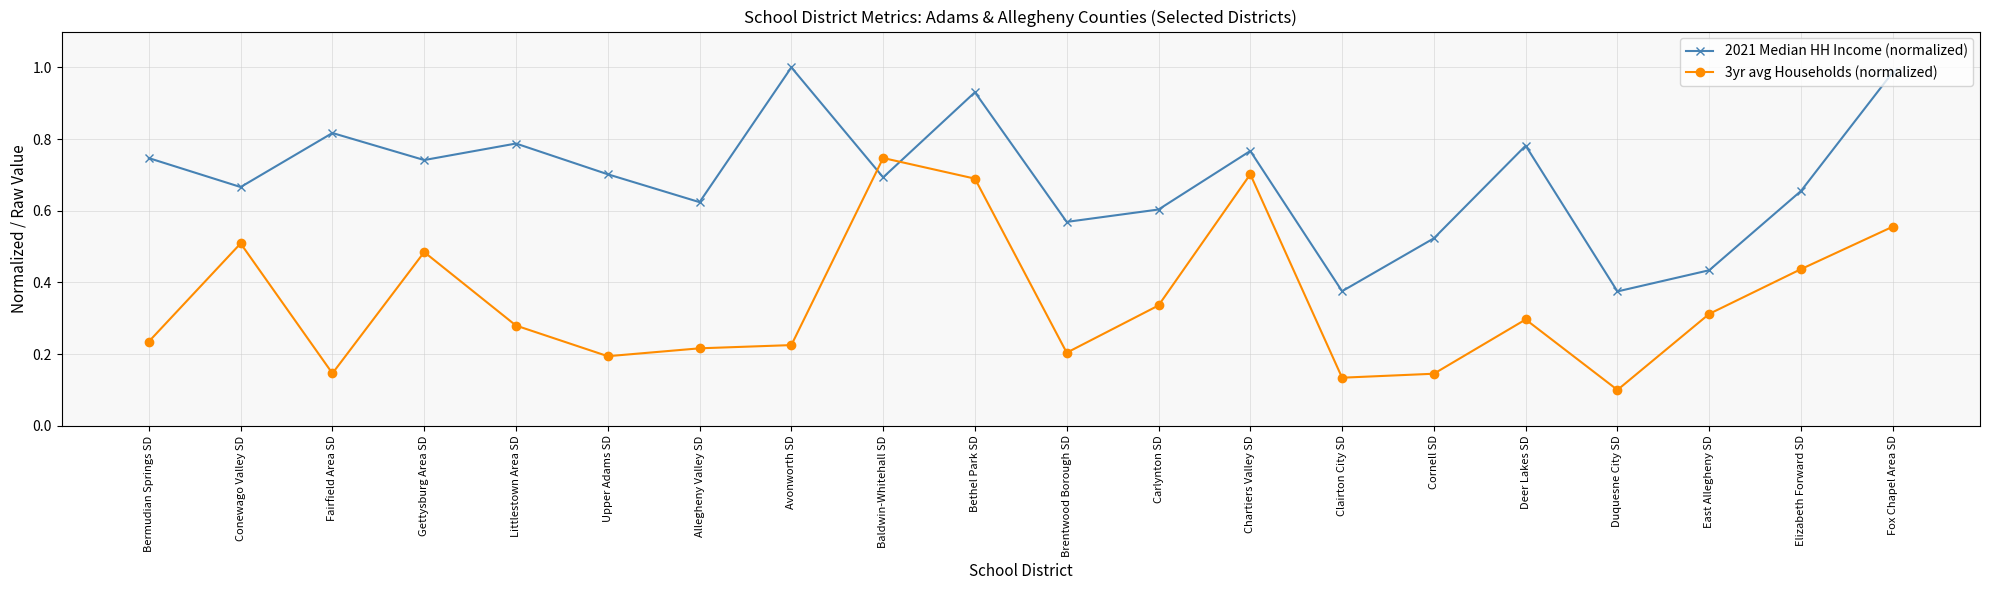

At which label is 3yr avg Households (normalized) closest to 0?

Duquesne City SD